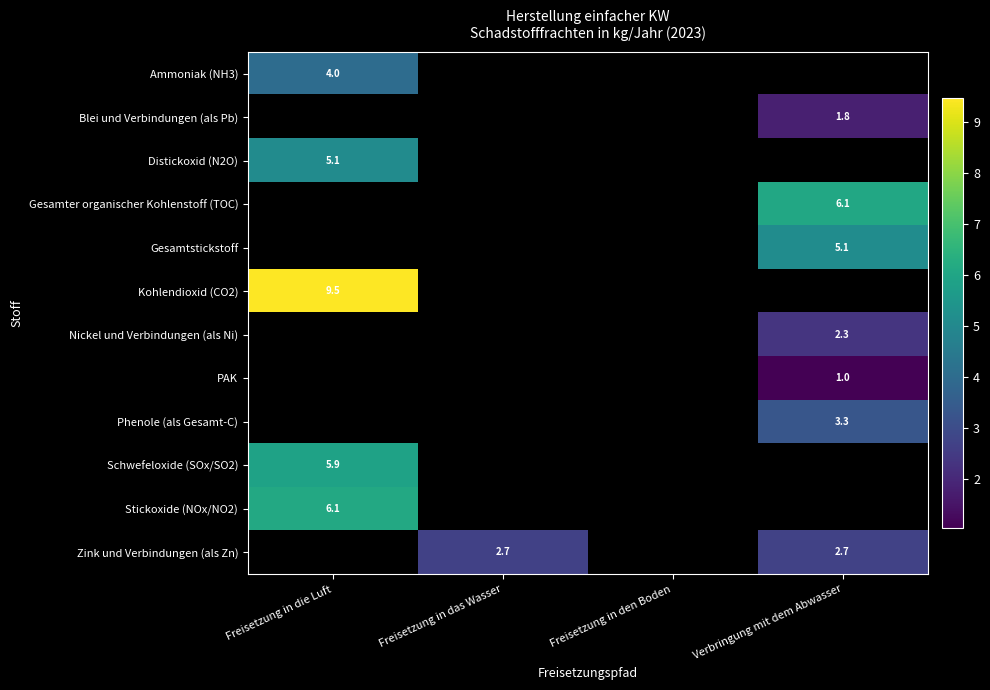

Which has a higher value, Freisetzung in den Boden or Freisetzung in die Luft?

Freisetzung in die Luft